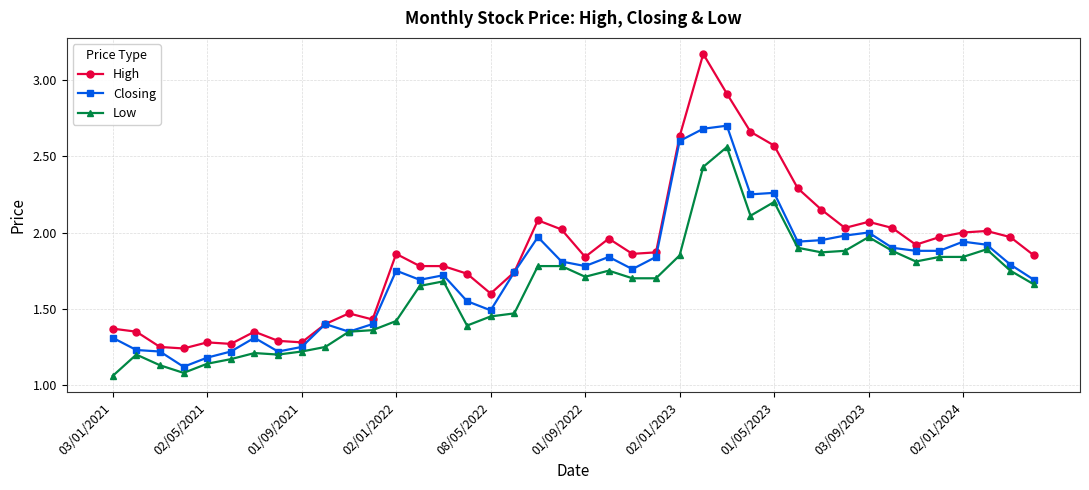

True or false: Low and High cross at least once.

False